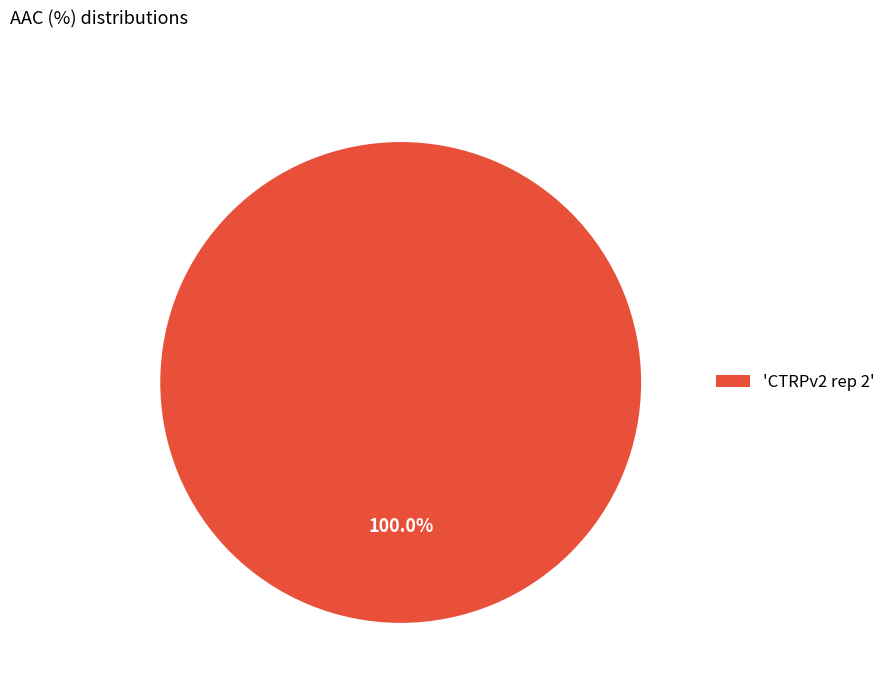

Rank the categories by value from lowest to highest.

'CTRPv2 rep 2'